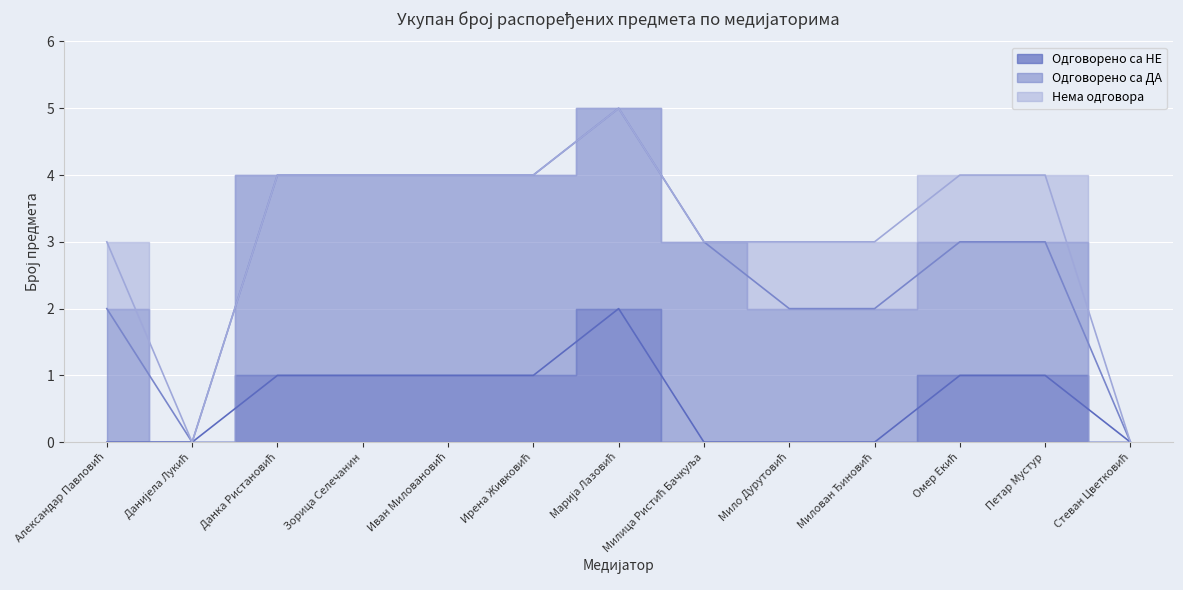

Count the number of categories in the chart.

13